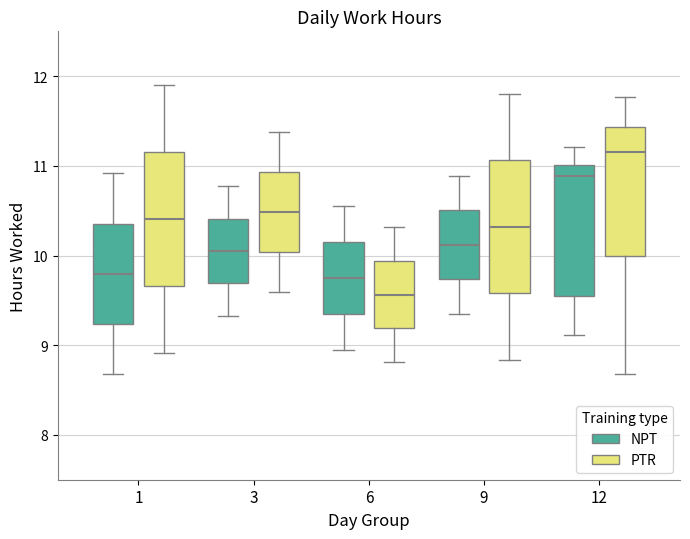

Where does the median line of the box for 12 (PTR) sit on the y-axis? The values are not printed on the chart, so give them approximately, as read against the axis.

11.2